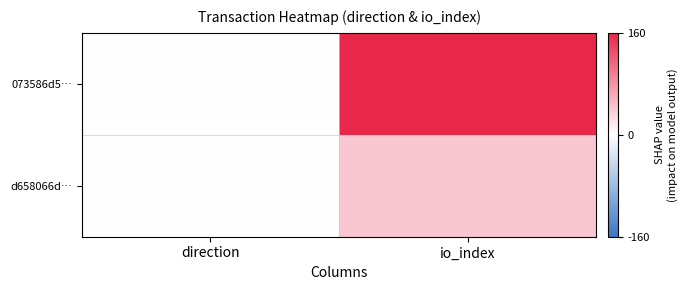

Which label corresponds to the smallest value in the chart?

direction